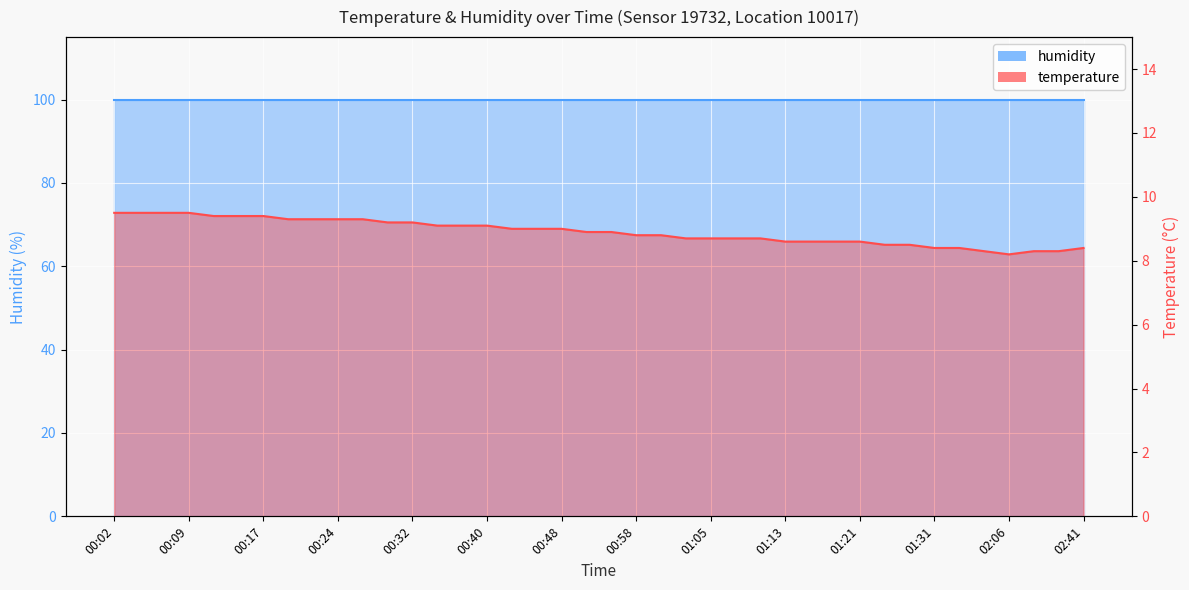

Is it true that the value at 01:16 is 8.6?

True